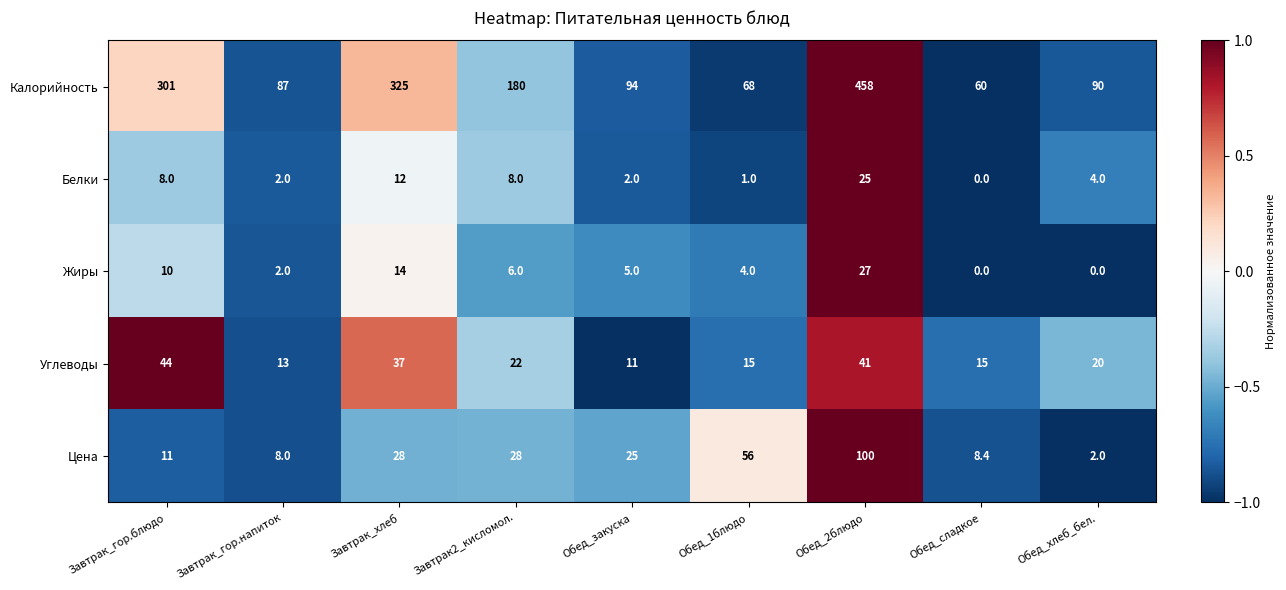

What is the maximum value shown in the chart?

458.0